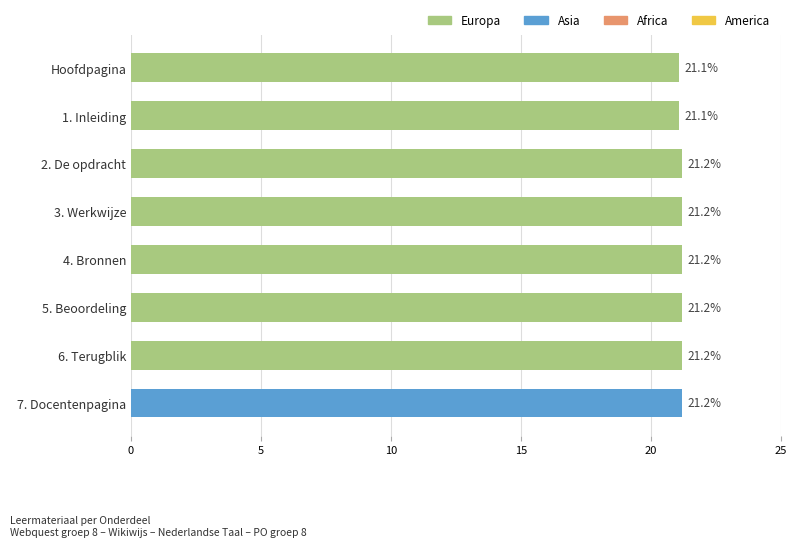

How many values are between 21 and 22?

8